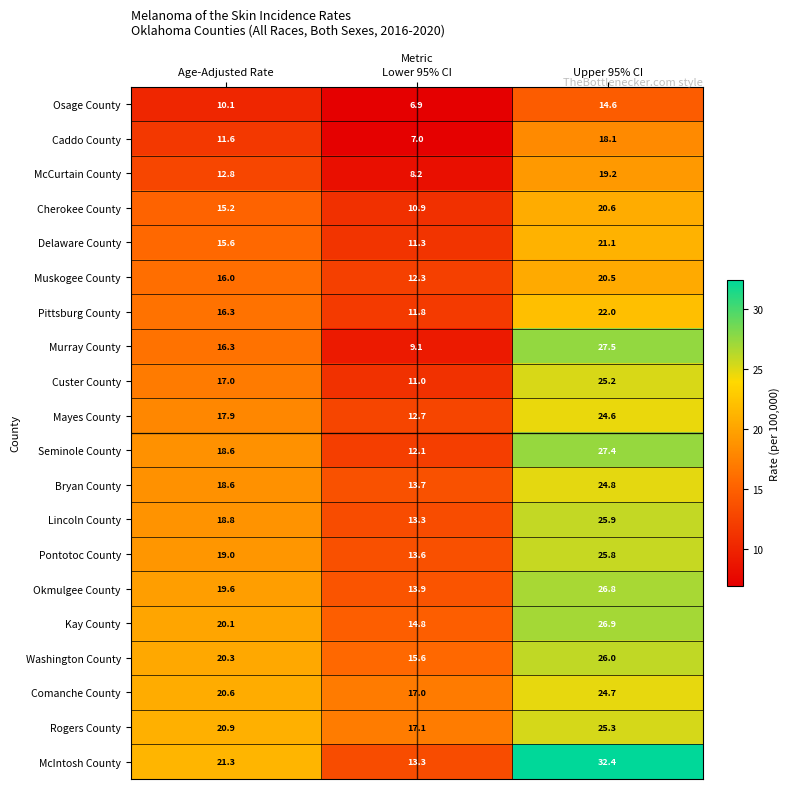

The Lincoln County series shows 18.8 at Age-Adjusted Rate. True or false?

True